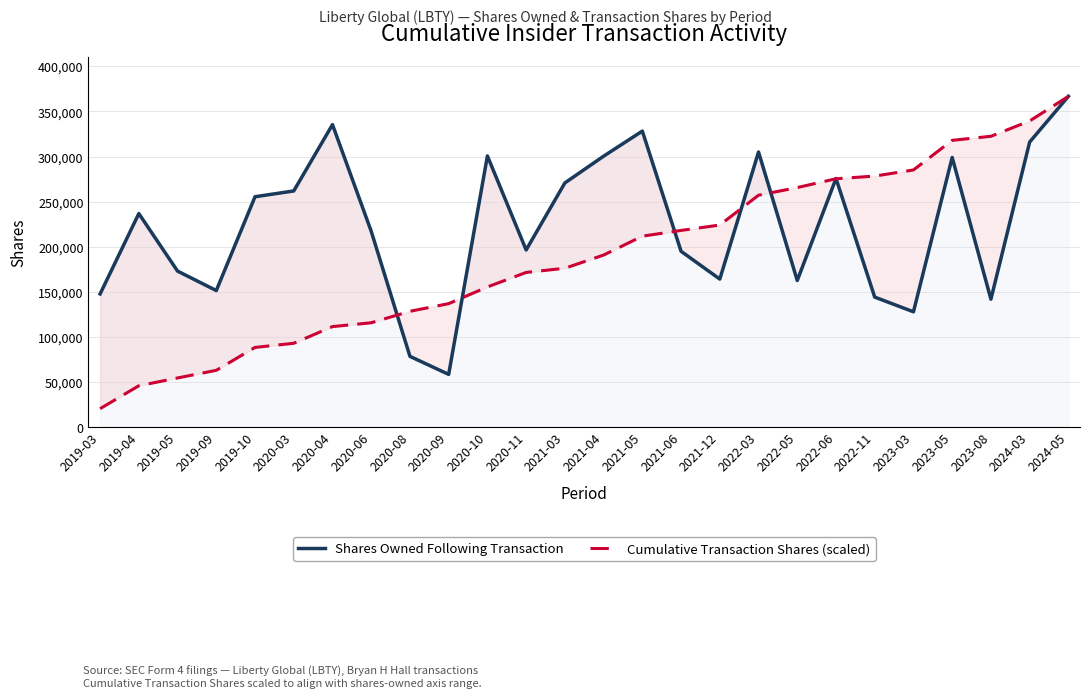

What is the approximate value of Cumulative Transaction Shares (scaled) at 2022-05?

265547.1